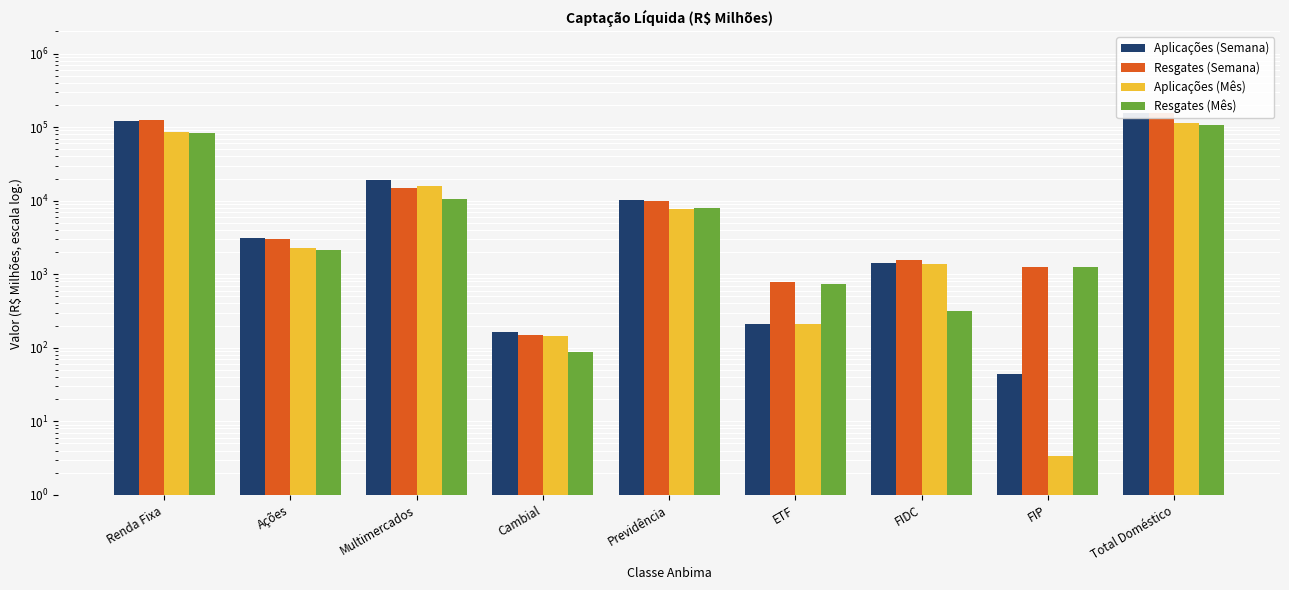

Which series has the largest total across all categories?

Aplicações (Semana)